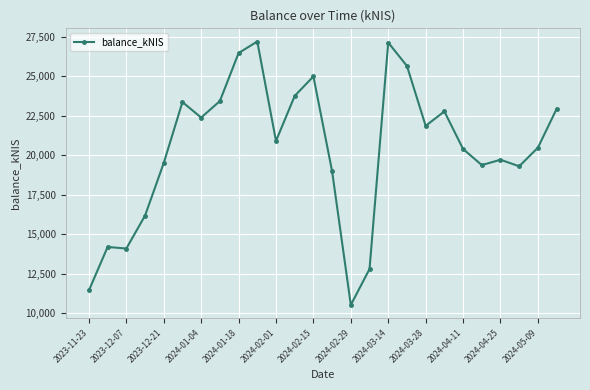

What is the average value?

20381.9